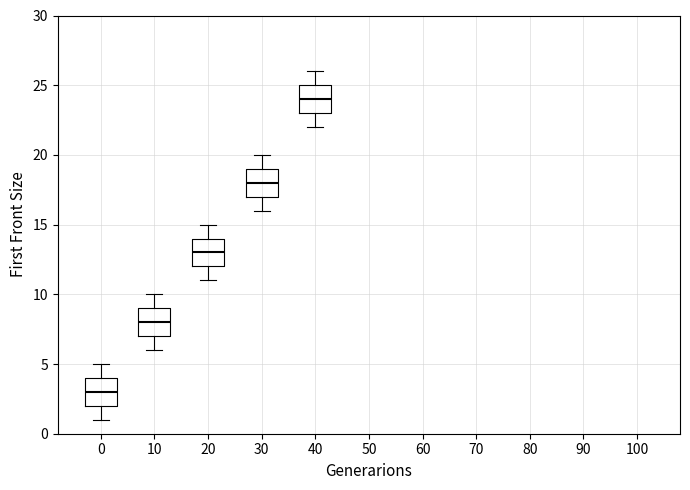

Reading left to right, read every box against the y-axis: the position of its median line, the range the box covers, and the ends of its whiskers. The values are not printed on the chart, so give them approximately, as read against the axis.

0: median 3, box 2 to 4, whiskers 1 to 5
10: median 8, box 7 to 9, whiskers 6 to 10
20: median 13, box 12 to 14, whiskers 11 to 15
30: median 18, box 17 to 19, whiskers 16 to 20
40: median 24, box 23 to 25, whiskers 22 to 26